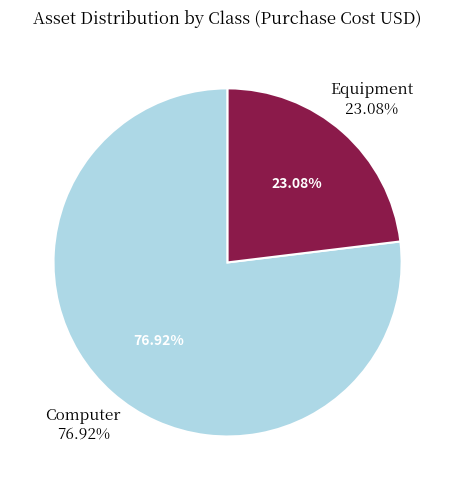

Does 34 account for over 50% of the chart?

No